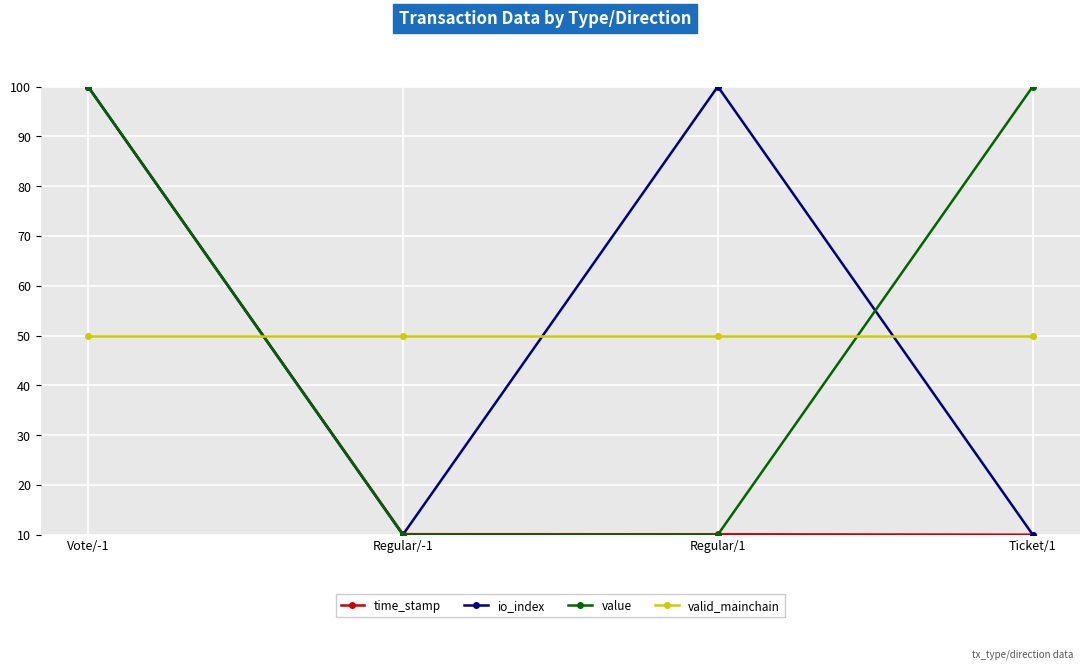

The valid_mainchain series shows 50.0 at Vote/-1. True or false?

True